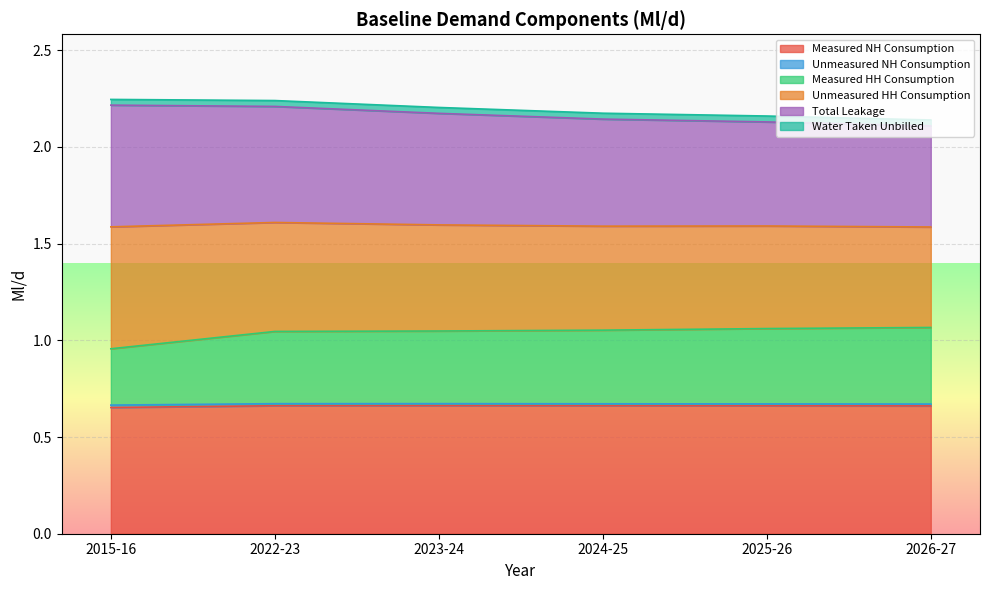

True or false: Total Leakage and Unmeasured NH Consumption cross at least once.

False